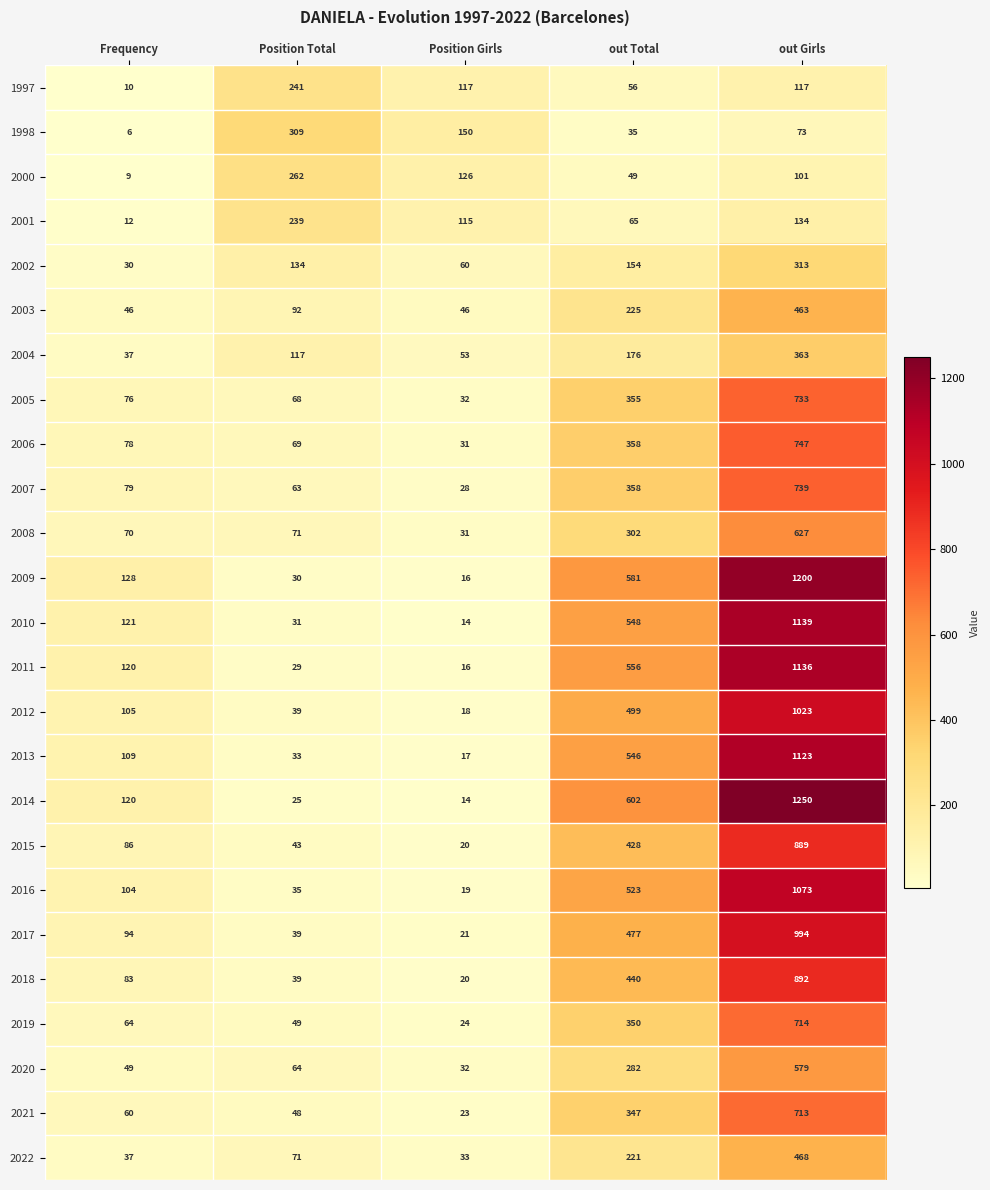

At which category is the sum across all series the highest?

out Girls